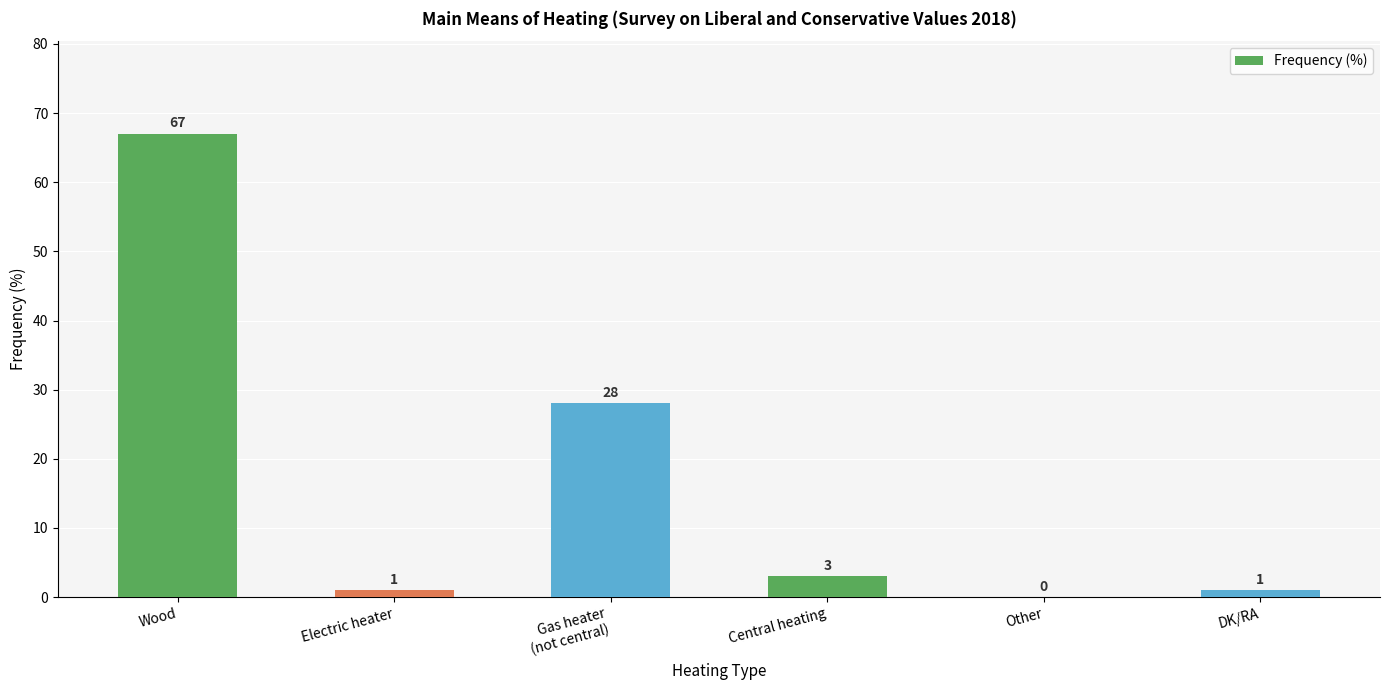

Reading left to right, what are all the values shown in this chart?

67	1	28	3	0	1